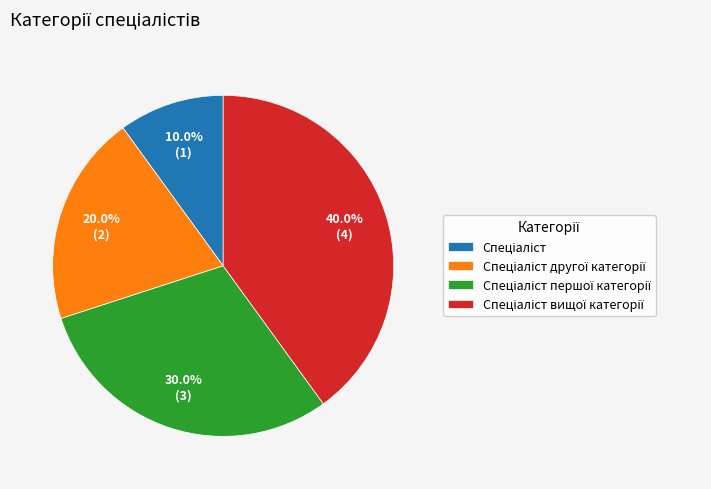

Is there a majority slice in this chart?

No